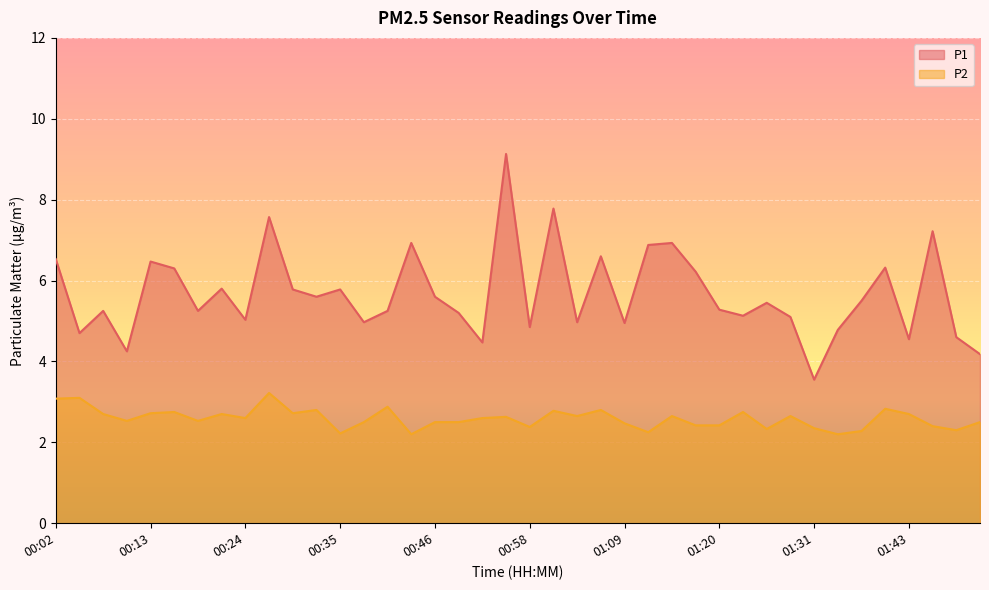

How many data points does each series have?

40